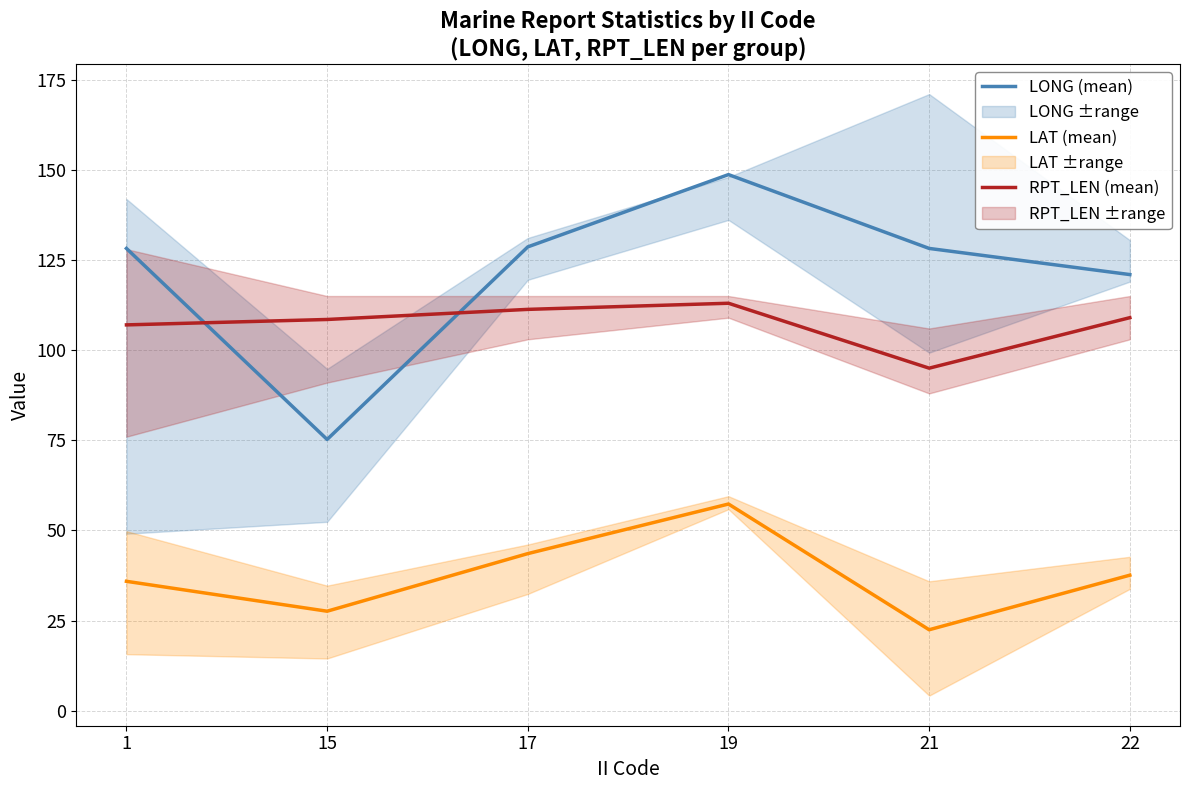

Rank the series at 1 from highest to lowest value.

LONG (mean), RPT_LEN (mean), LAT (mean)